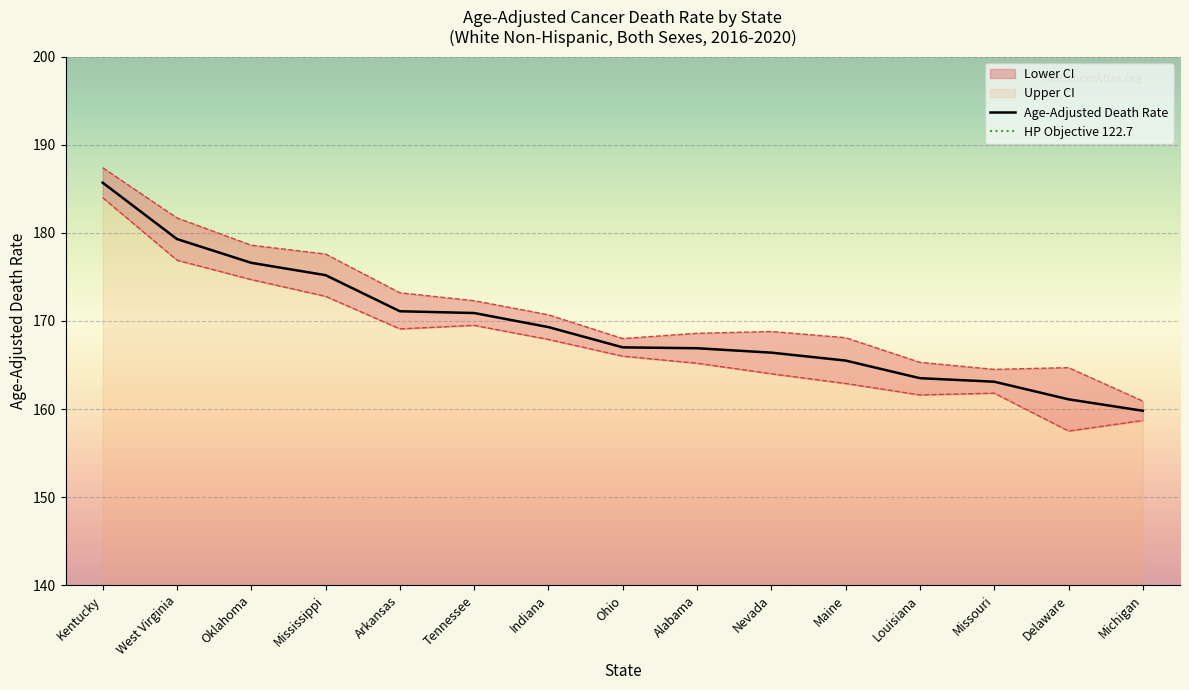

What is the approximate value of Upper CI at Oklahoma?

178.6